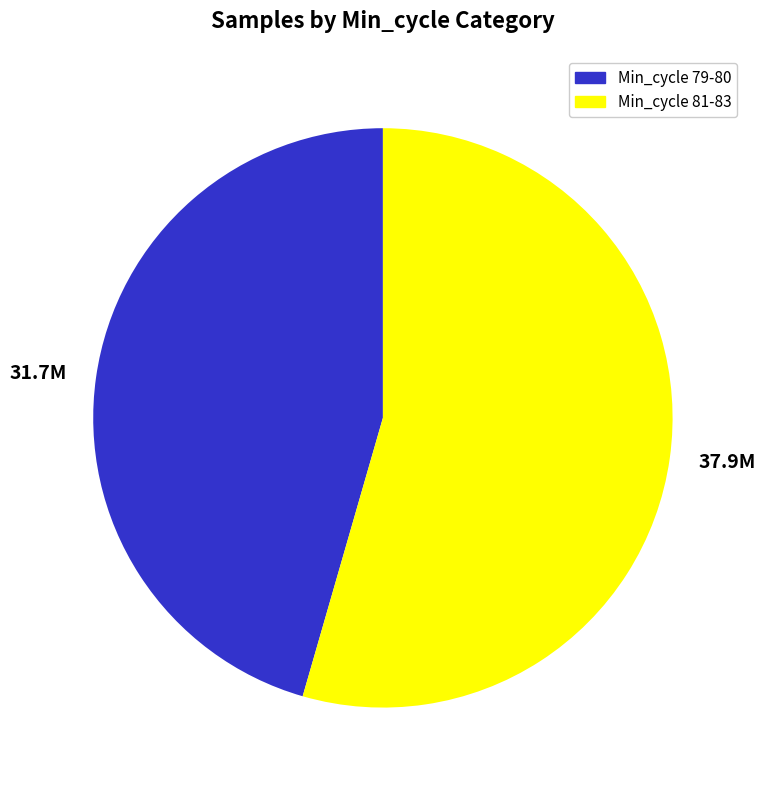

What is the smallest slice in the pie chart?

31.7M